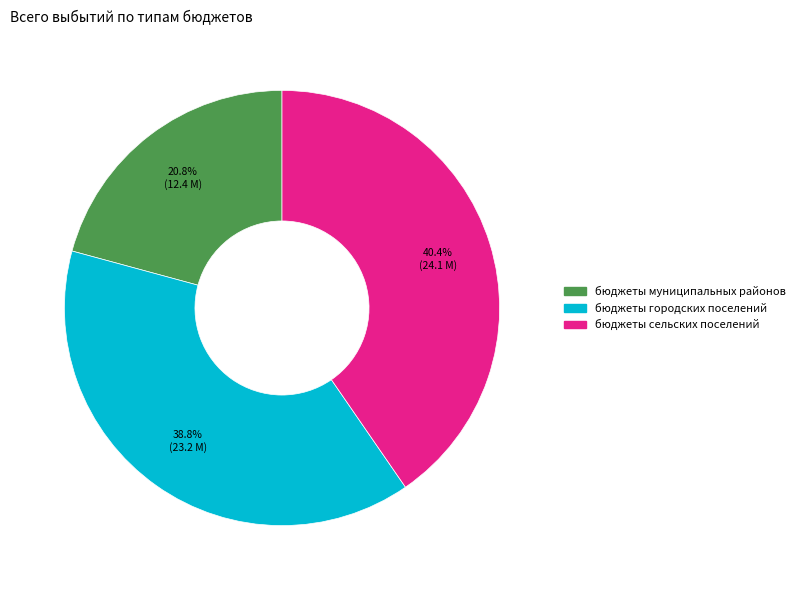

To the nearest percent, what is the difference between the бюджеты городских поселений and бюджеты сельских поселений slice percentages?

2%